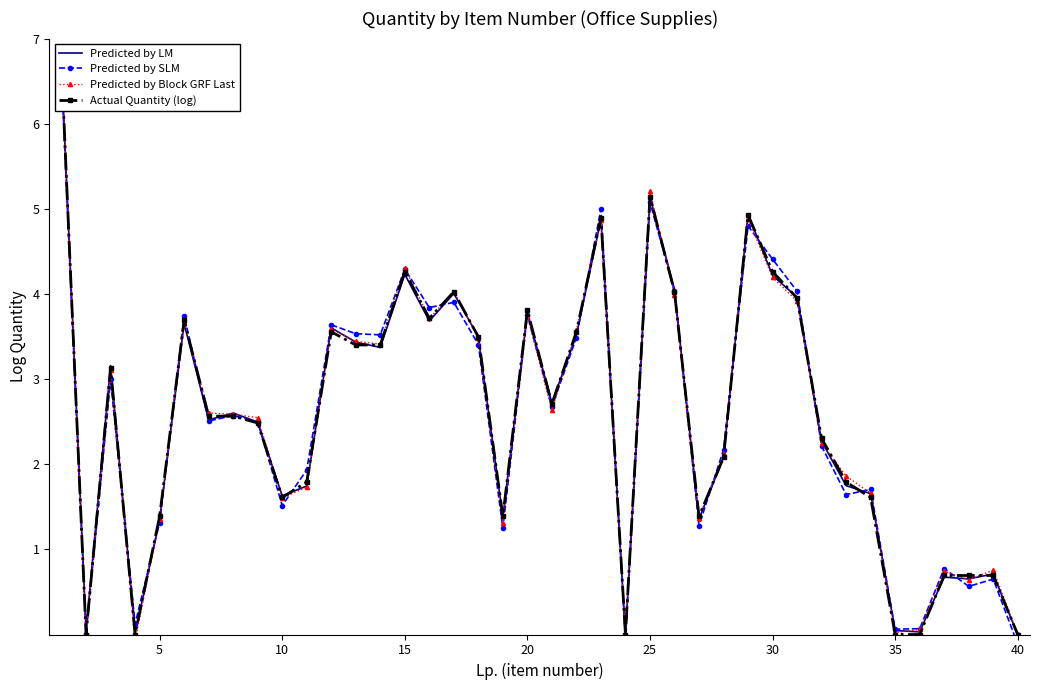

Between 25 and 15, which is larger?

25